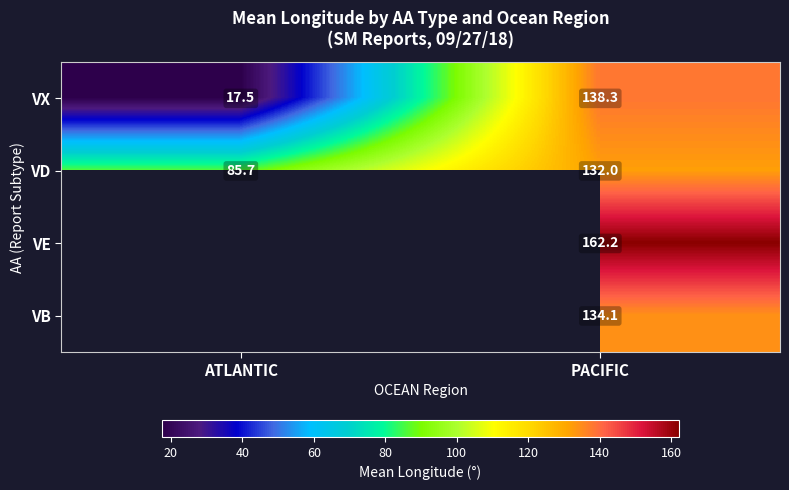

Where does the VX series first go above 138?

PACIFIC